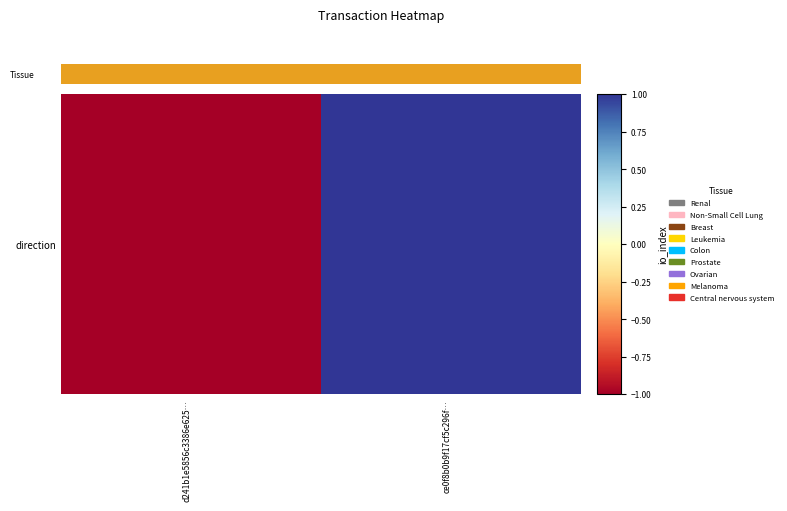

The value at d241b1e5856c3386e625… is -1. True or false?

False